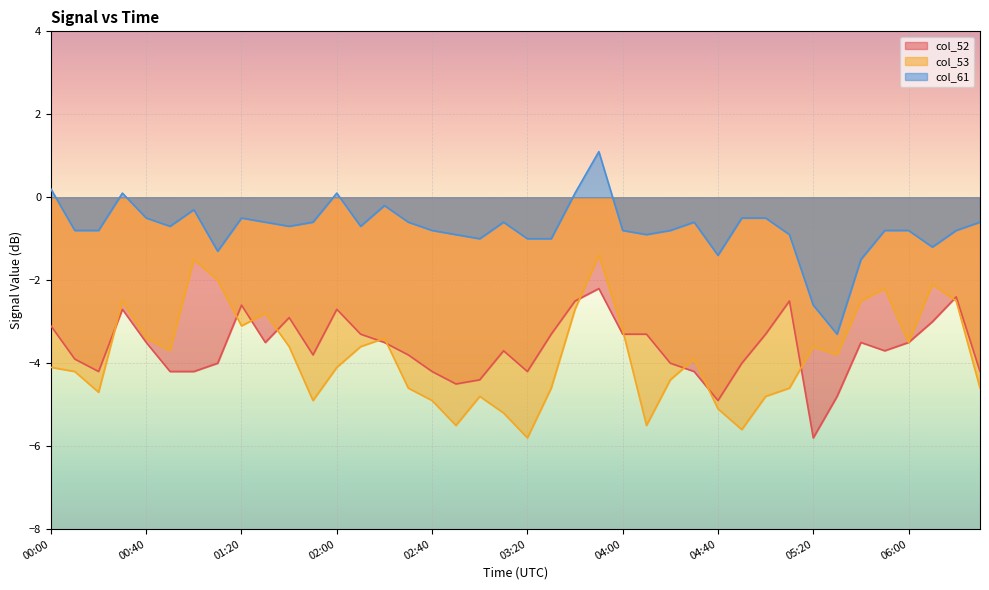

Which series changed the most between 00:50 and 03:50?

col_53